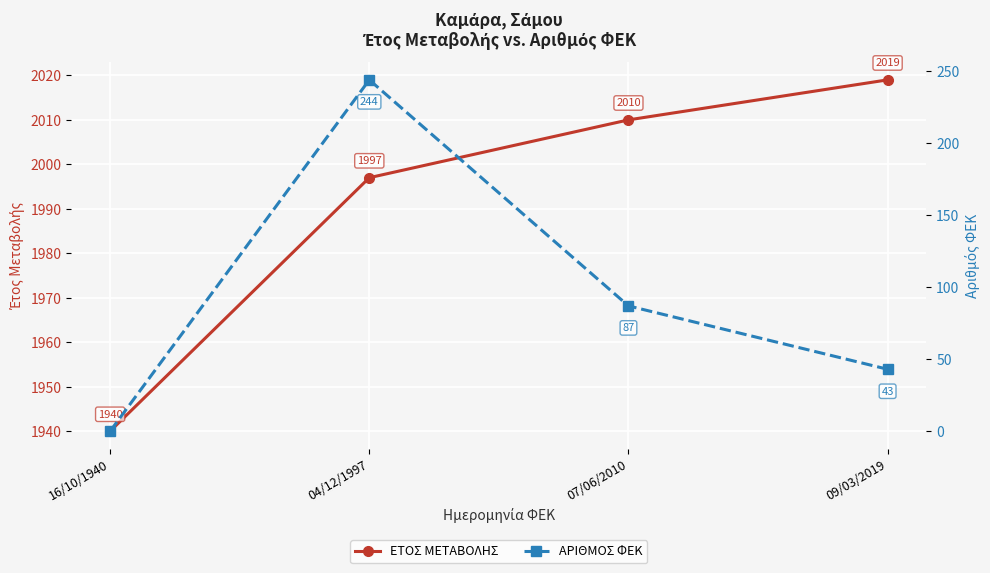

At which label does ΕΤΟΣ ΜΕΤΑΒΟΛΗΣ first exceed 2010?

09/03/2019